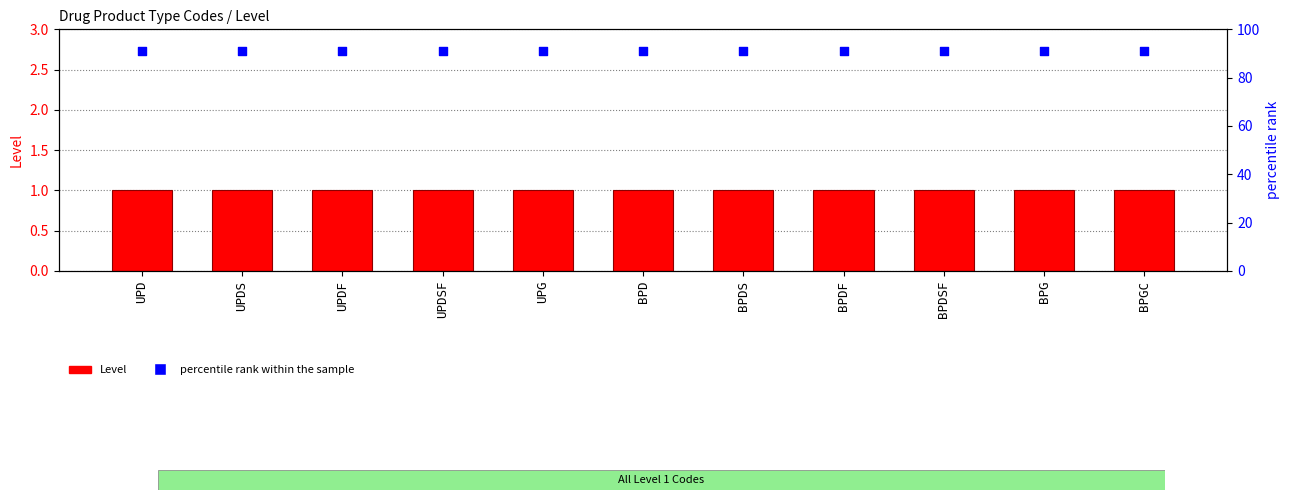

What is the total value across all series at BPDF?

92